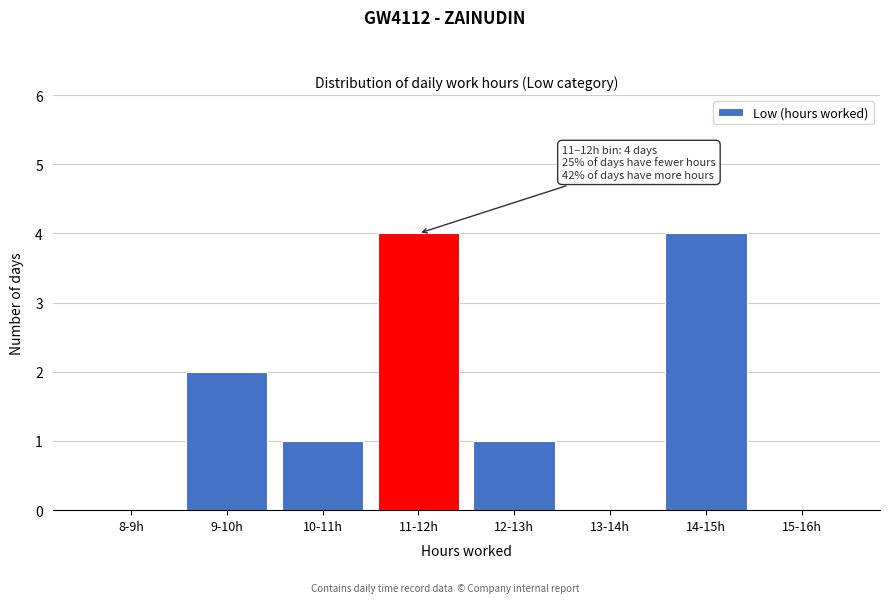

Reading right to left, list all the values displayed in this chart.

15-16h=0	14-15h=4	13-14h=0	12-13h=1	11-12h=4	10-11h=1	9-10h=2	8-9h=0